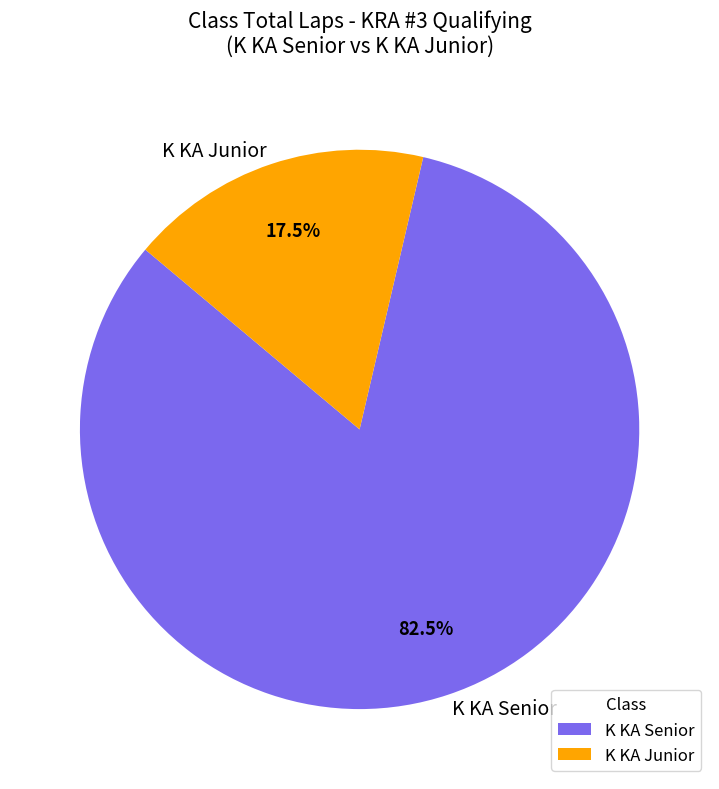

Between K KA Junior and K KA Senior, which is larger?

K KA Senior